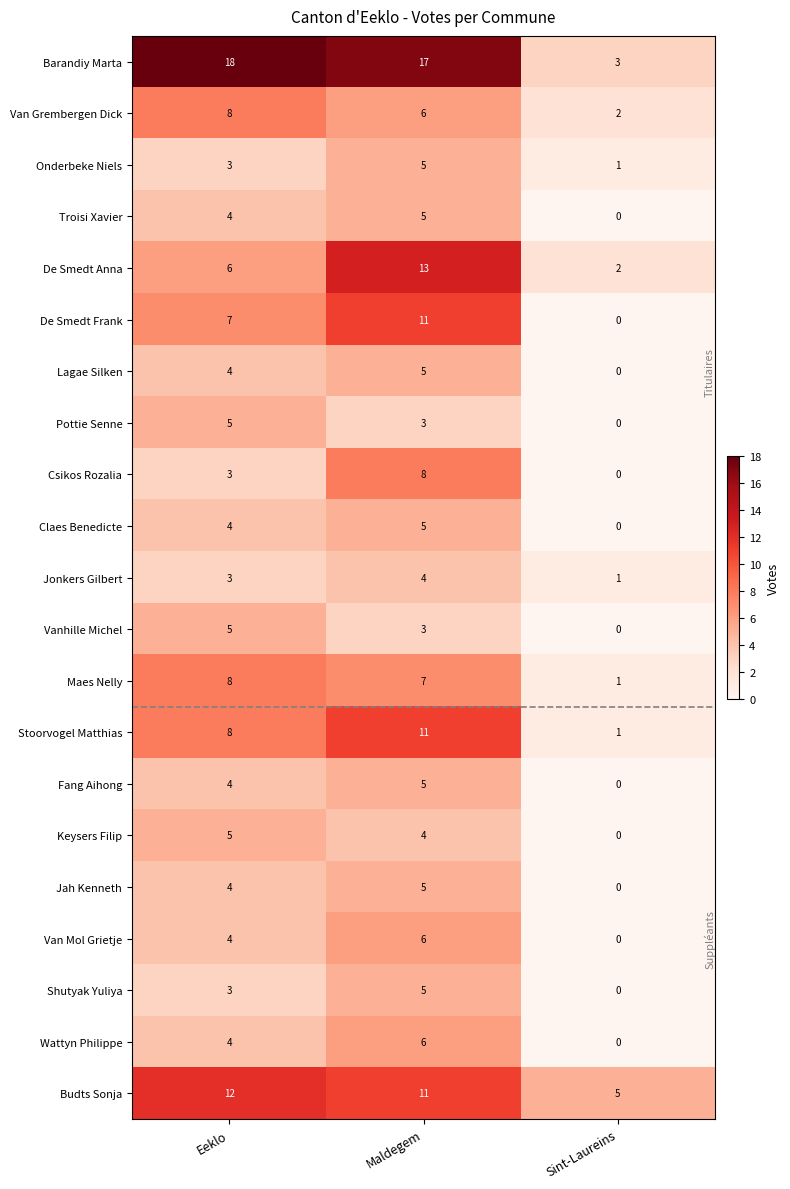

What is the difference between the maximum and minimum values in the Van Mol Grietje series?

6